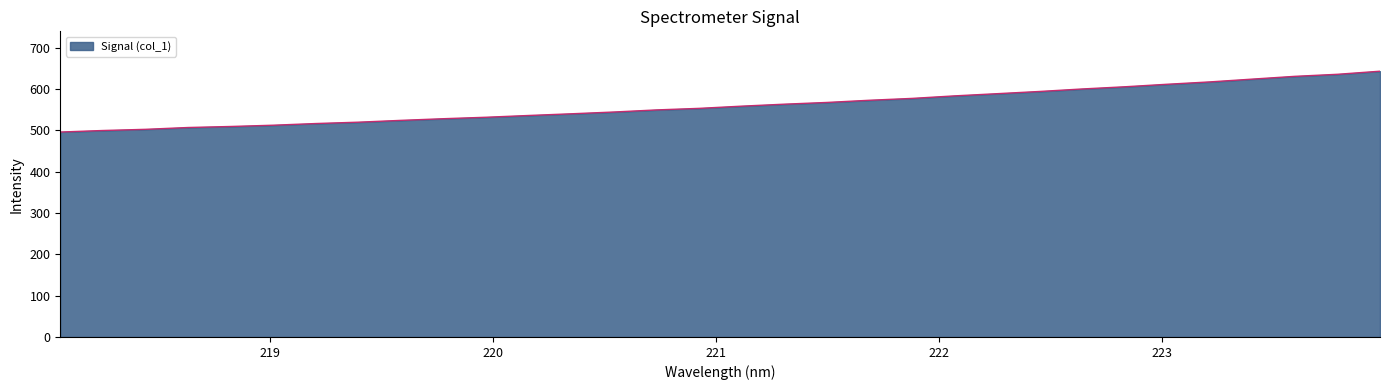

What is the greatest value displayed?

643.0